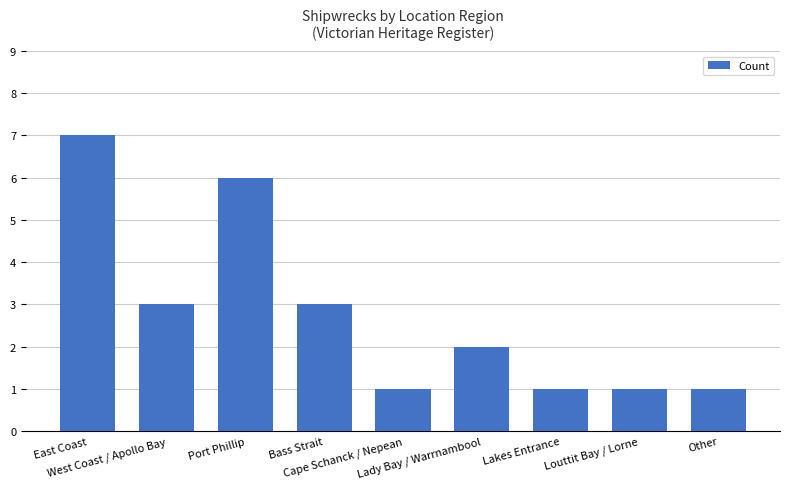

The value at Cape Schanck / Nepean is 0. True or false?

False